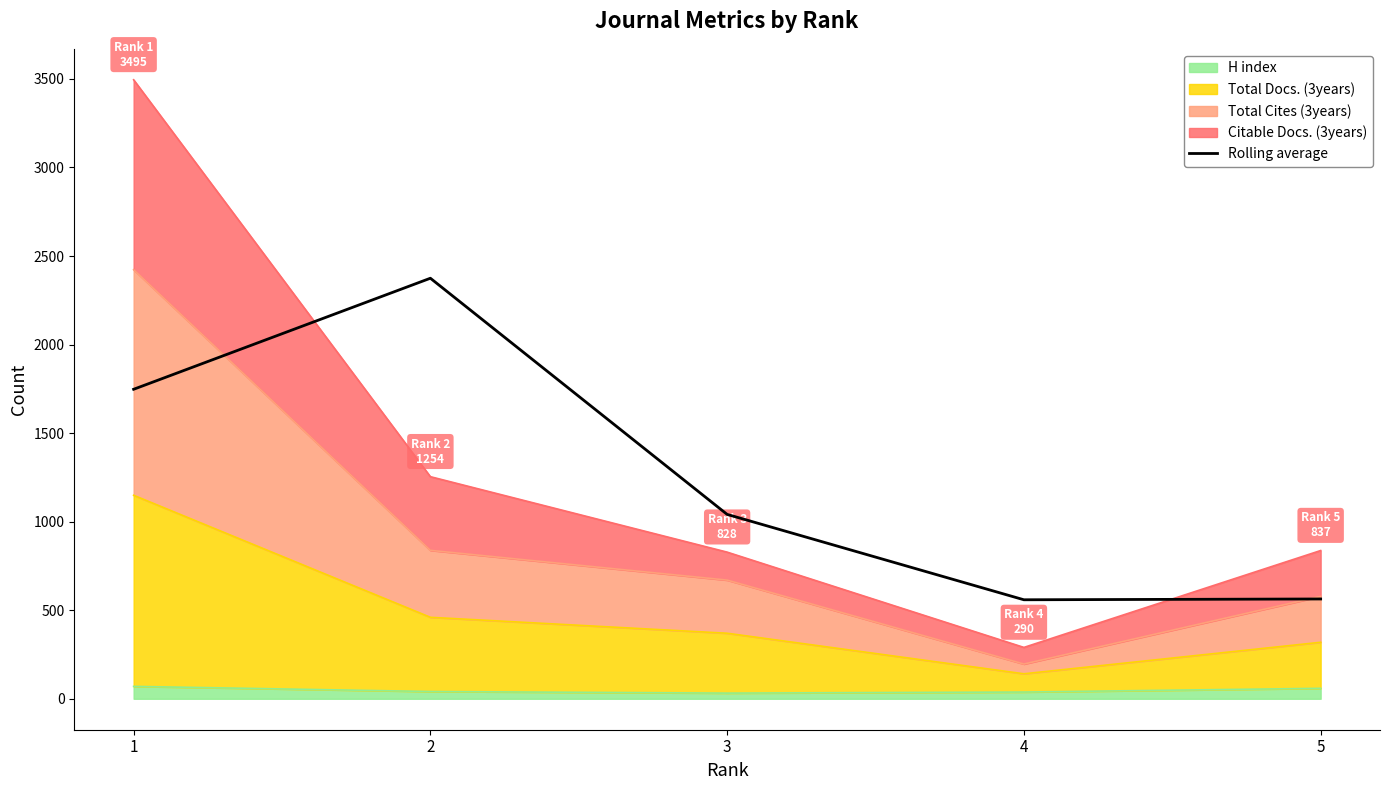

Which label corresponds to the smallest value in the chart?

4